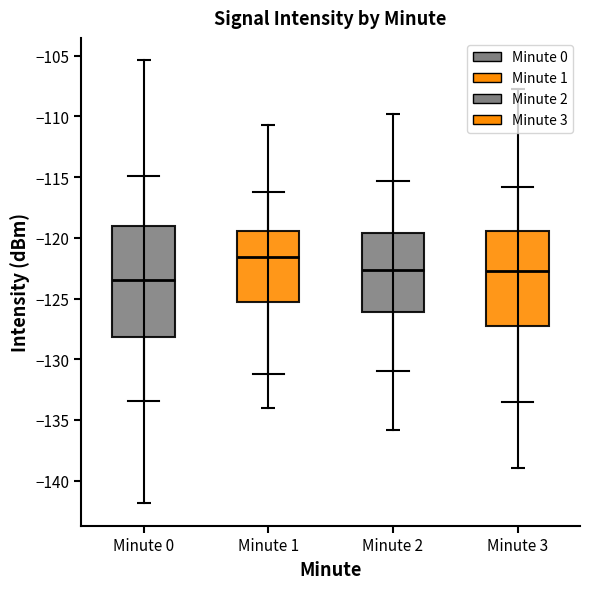

Reading left to right, read every box against the y-axis: the position of its median line, the range the box covers, and the ends of its whiskers. The values are not printed on the chart, so give them approximately, as read against the axis.

Minute 0: median -123.5, box -128.0 to -119.0, whiskers -133.5 to -115.0
Minute 1: median -121.5, box -125.5 to -119.5, whiskers -131.0 to -116.0
Minute 2: median -122.5, box -126.0 to -119.5, whiskers -131.0 to -115.5
Minute 3: median -122.5, box -127.5 to -119.5, whiskers -133.5 to -116.0